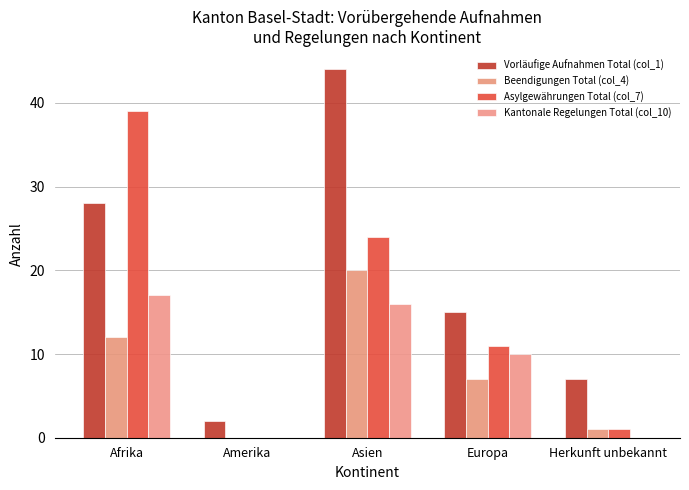

What is the value of the Beendigungen Total (col_4) bar at the 1st from the left?

12